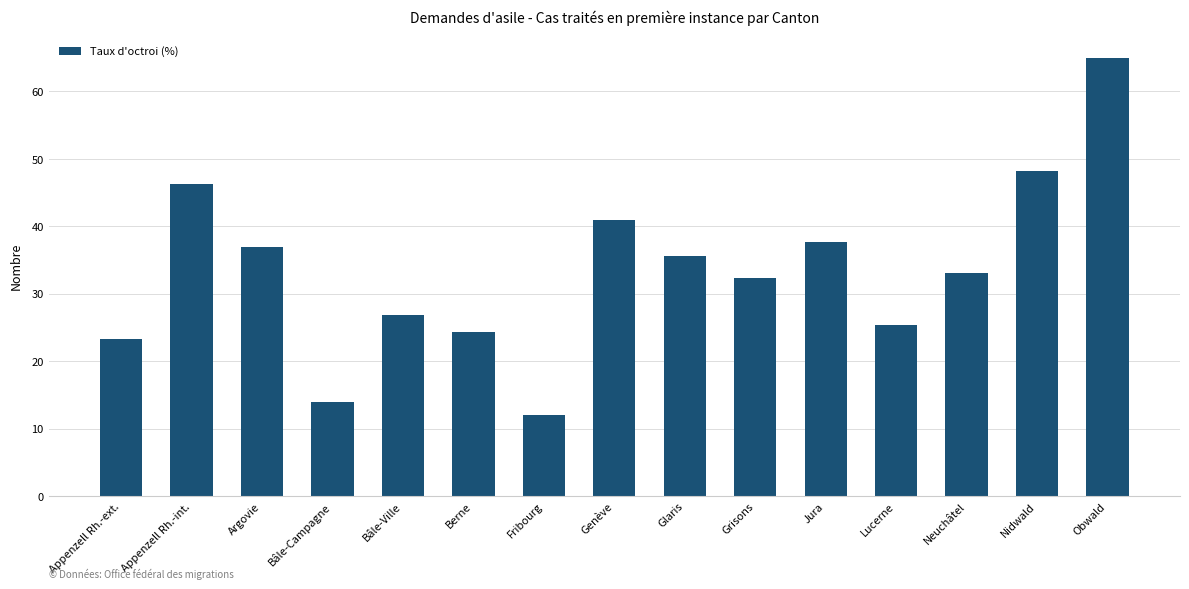

What is the difference between the values at Argovie and Obwald?

28.1